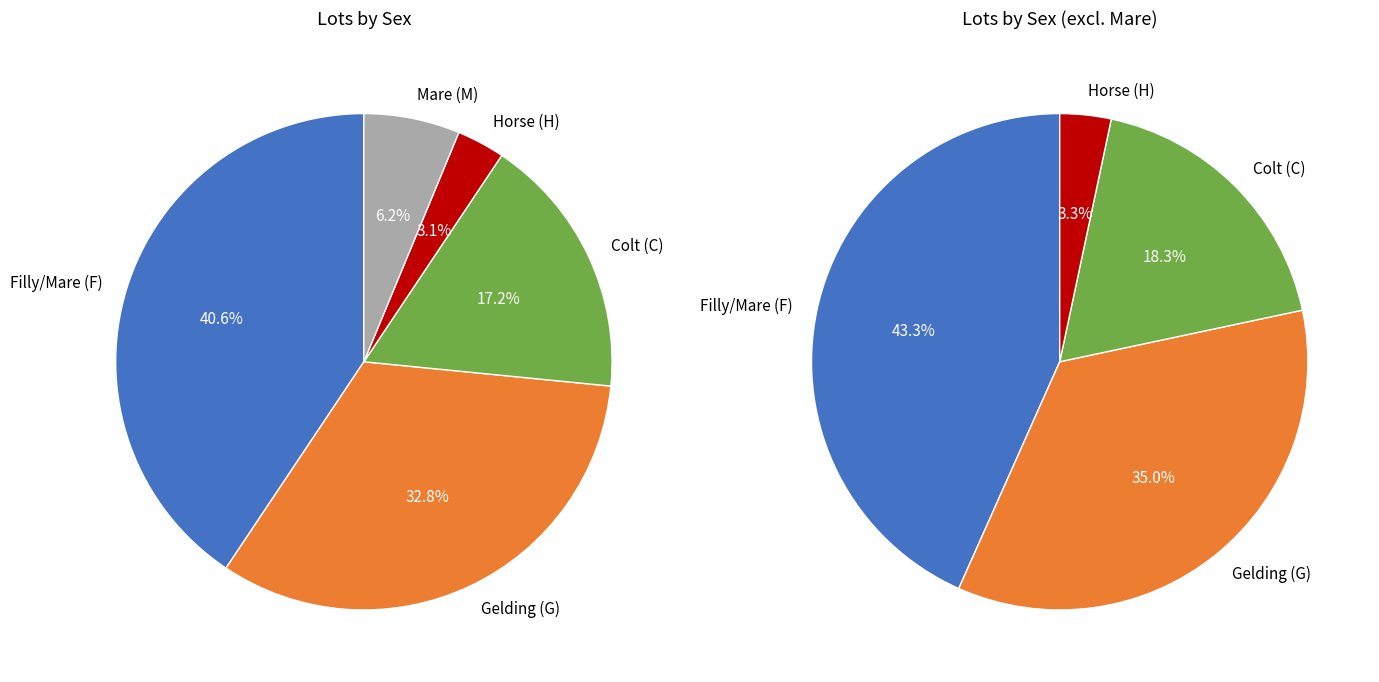

To the nearest percent, what portion does M represent?

6%